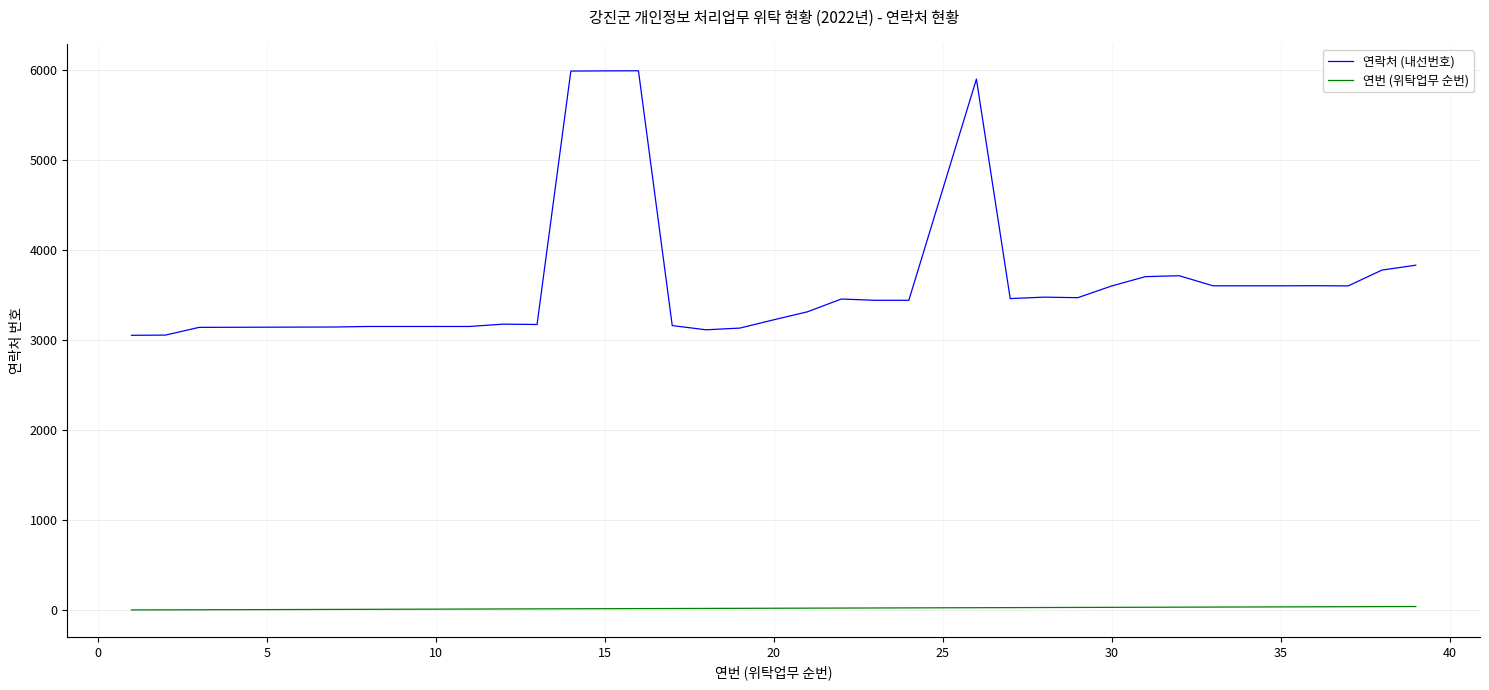

Rank the series by their maximum value, from lowest to highest.

연번 (위탁업무 순번), 연락처 (내선번호)